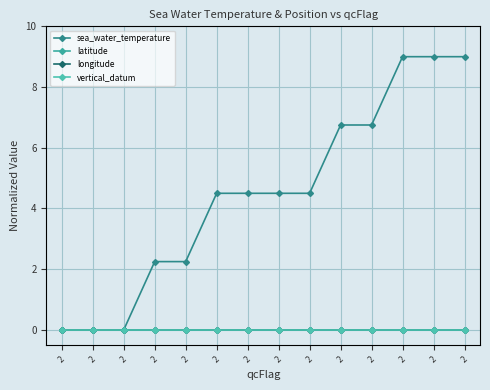

Reading right to left, transcribe all the data shown in this chart.

sea_water_temperature: 2=9.0	2=9.0	2=9.0	2=6.8	2=6.8	2=4.5	2=4.5	2=4.5	2=4.5	2=2.3	2=2.3	2=0.0	2=0.0	2=0.0
latitude: 2=0.0	2=0.0	2=0.0	2=0.0	2=0.0	2=0.0	2=0.0	2=0.0	2=0.0	2=0.0	2=0.0	2=0.0	2=0.0	2=0.0
longitude: 2=0.0	2=0.0	2=0.0	2=0.0	2=0.0	2=0.0	2=0.0	2=0.0	2=0.0	2=0.0	2=0.0	2=0.0	2=0.0	2=0.0
vertical_datum: 2=0.0	2=0.0	2=0.0	2=0.0	2=0.0	2=0.0	2=0.0	2=0.0	2=0.0	2=0.0	2=0.0	2=0.0	2=0.0	2=0.0